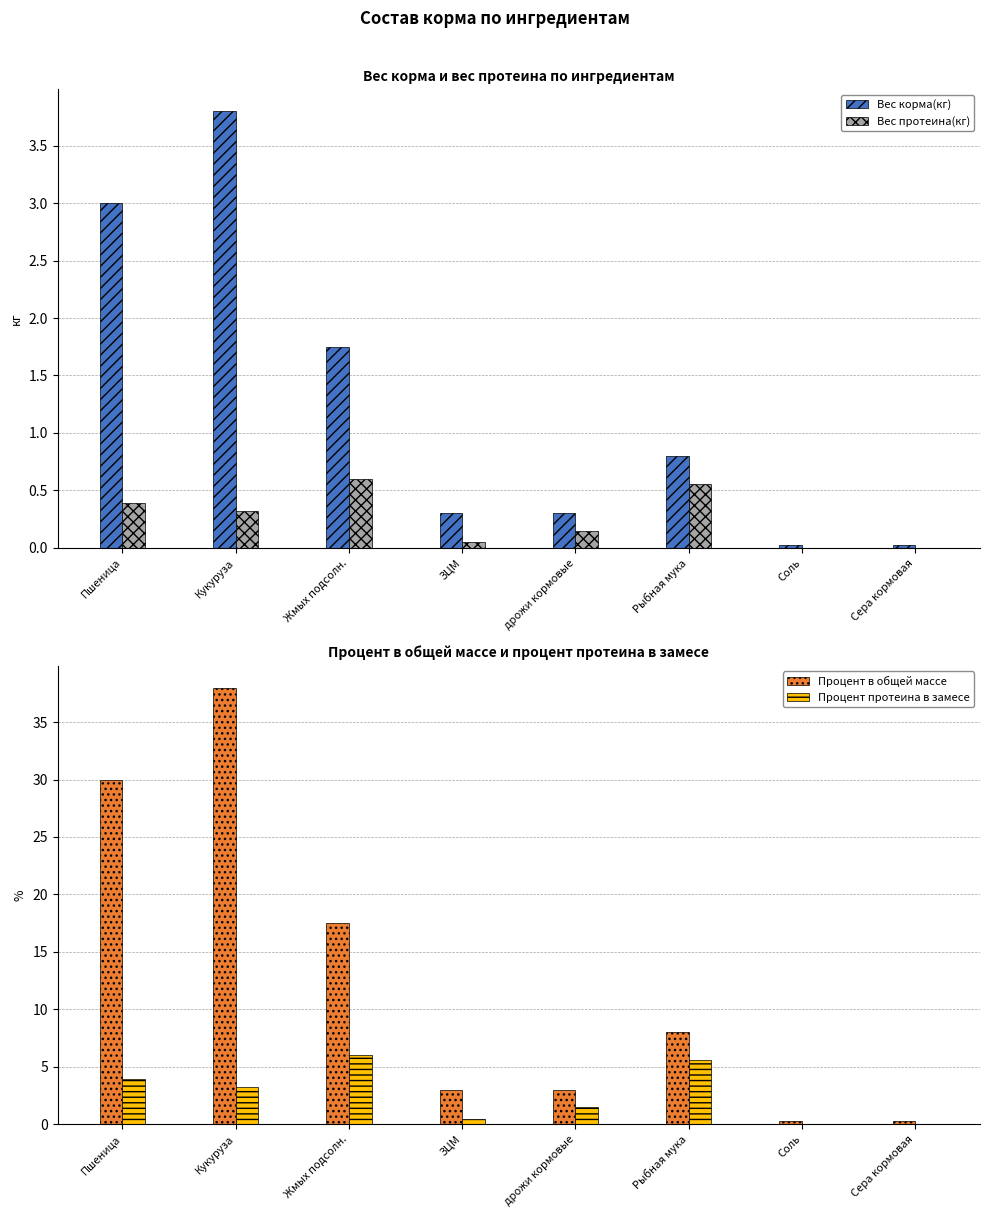

What is the total value across all series at Соль?

0.3